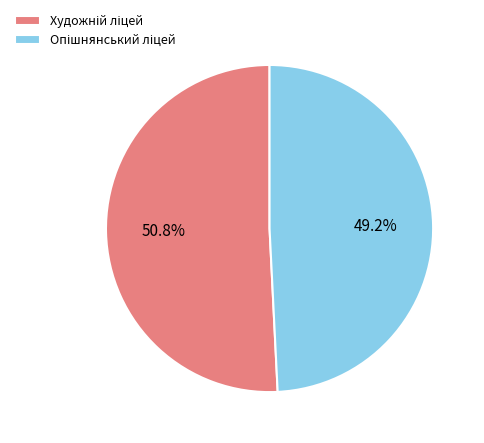

Count the number of slices in the pie.

2